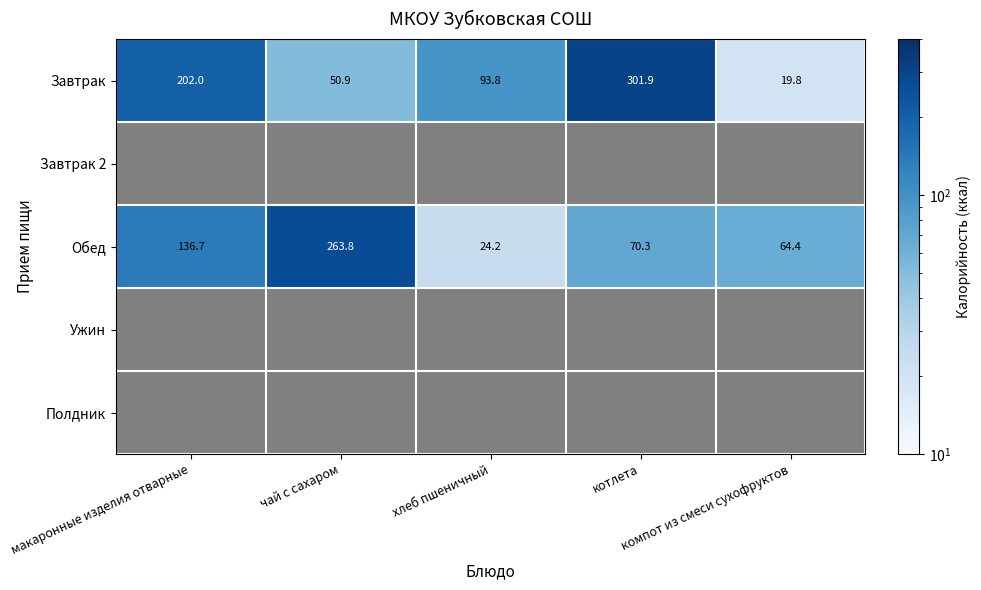

What is the sum of all Обед values?

559.4